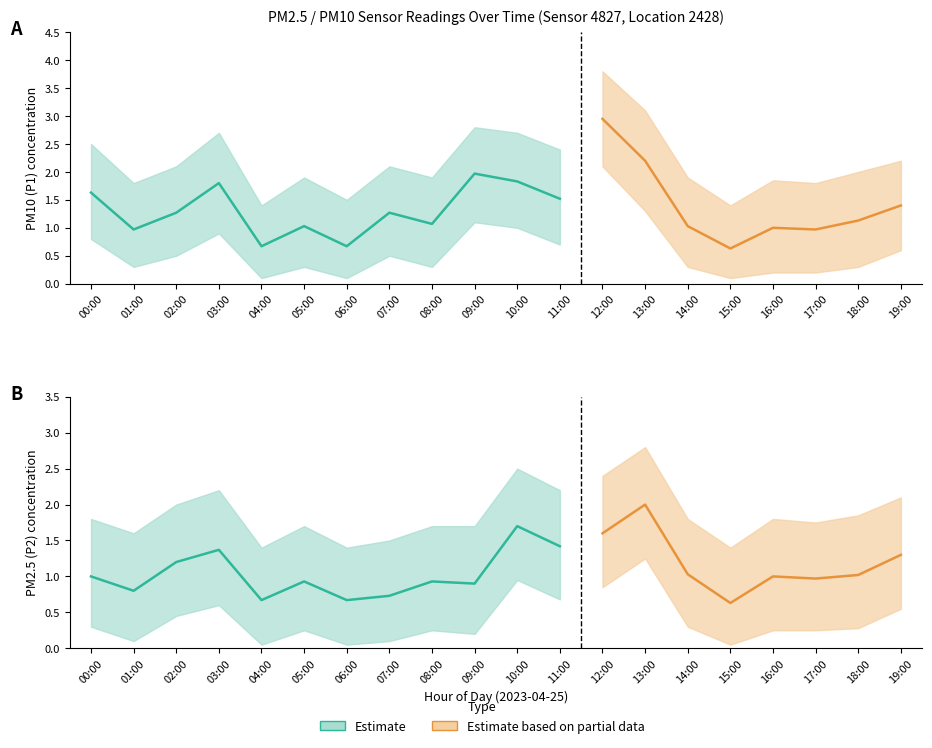

Where is the first local minimum for P2_upper?

01:00